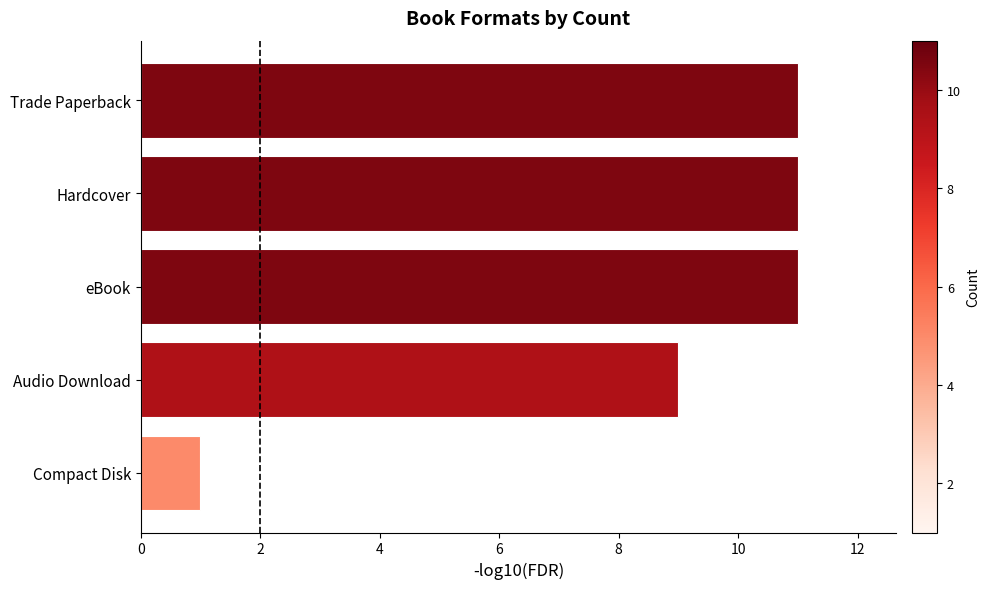

Where is the data nearest to the value 6?

Audio Download